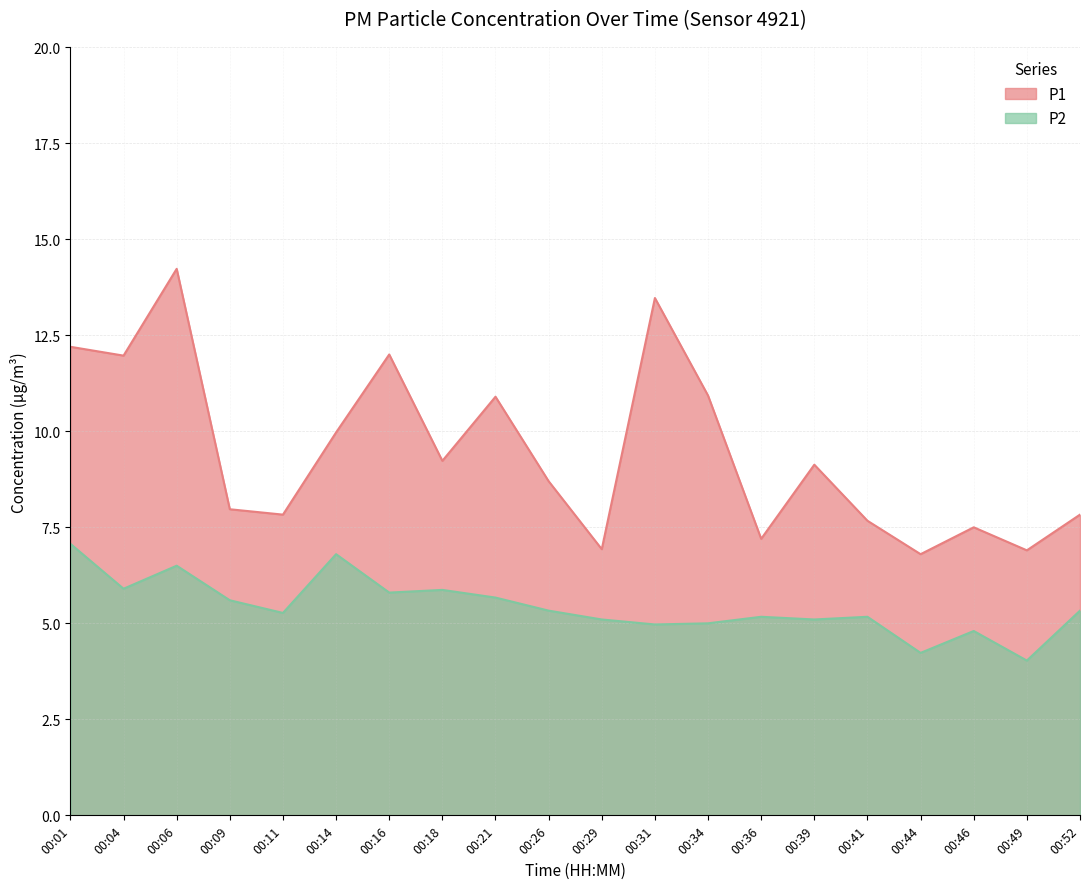

What value does the P1 series have at 00:34?

10.9